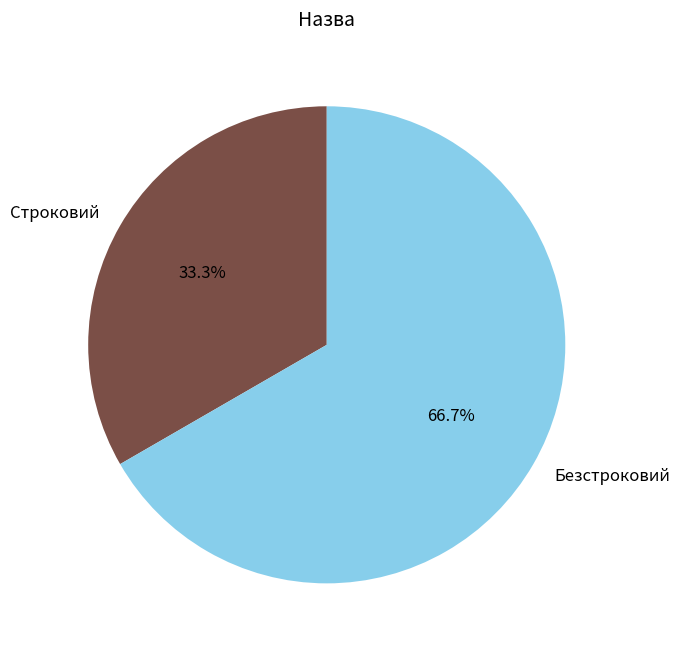

Is it true that Безстроковий is 67% of the pie?

True